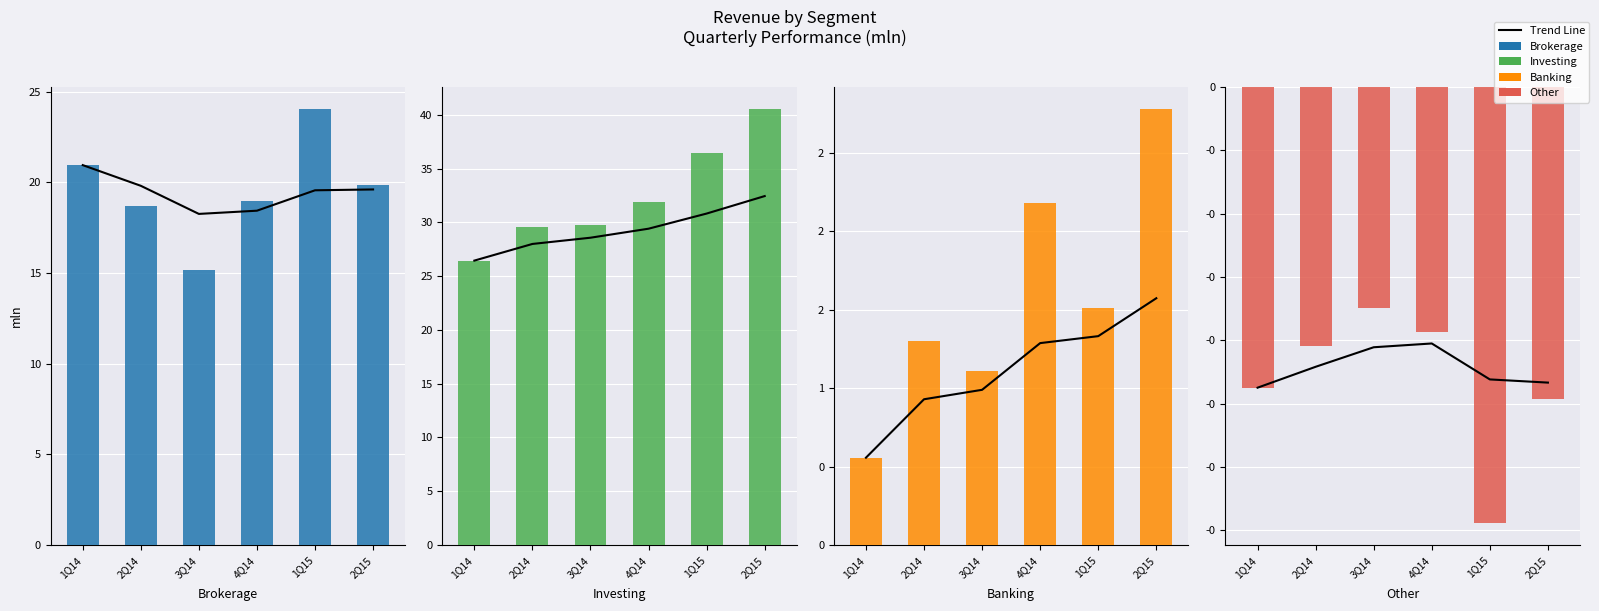

Is the value of Banking at 1Q15 greater than the value of Trend Line at 3Q14?

Yes